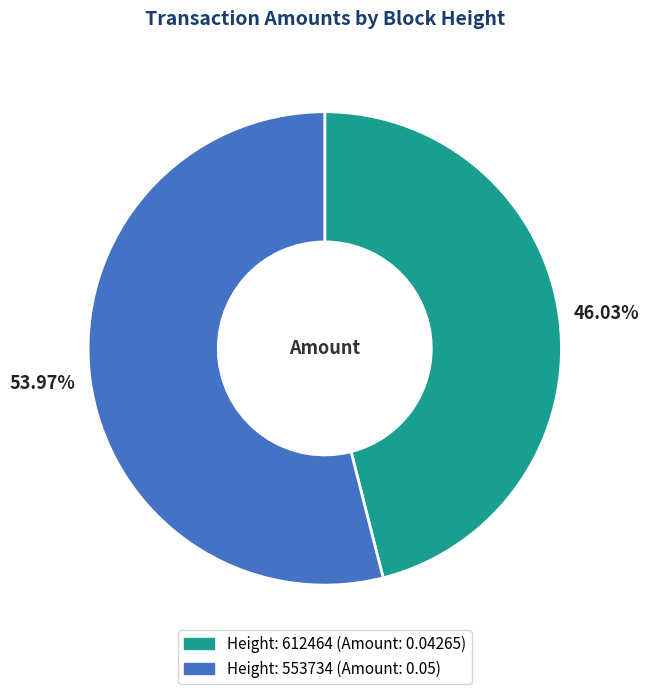

Is there any slice that represents more than half of the pie?

Yes